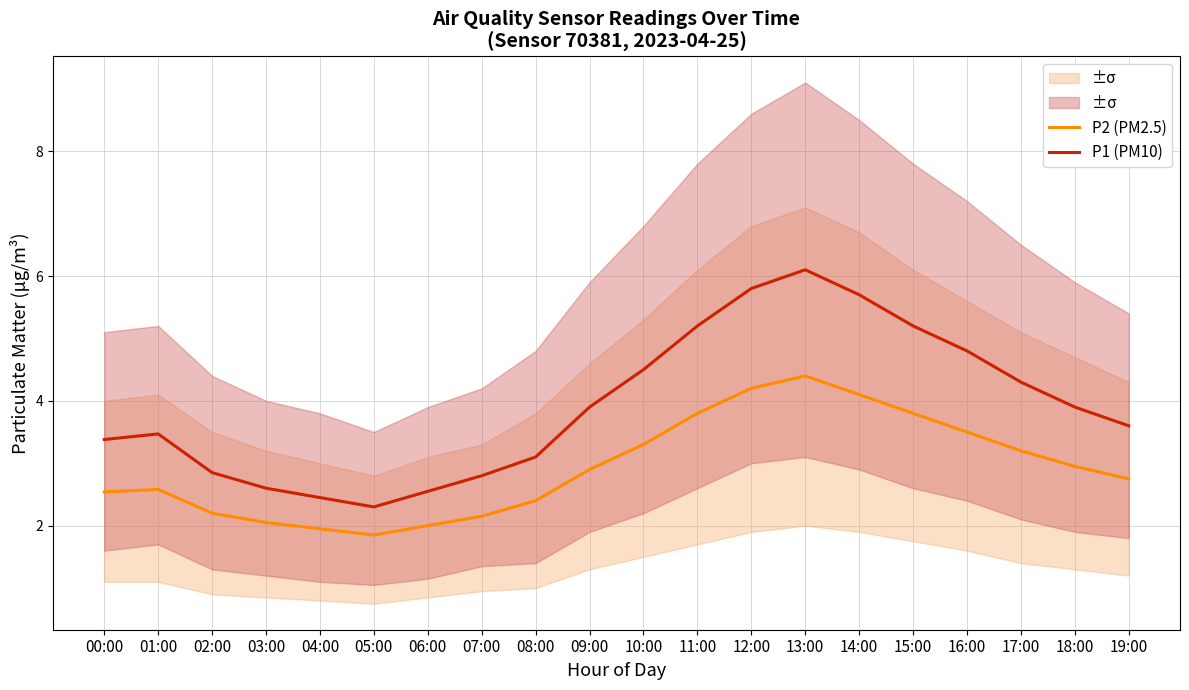

The value of P1 (PM10) at 04:00 is 1.1. True or false?

False